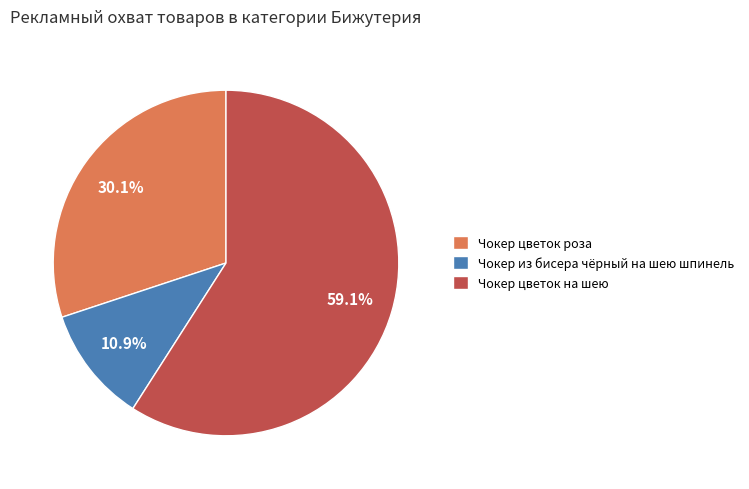

The Чокер цветок на шею slice represents 59% of the pie. True or false?

True